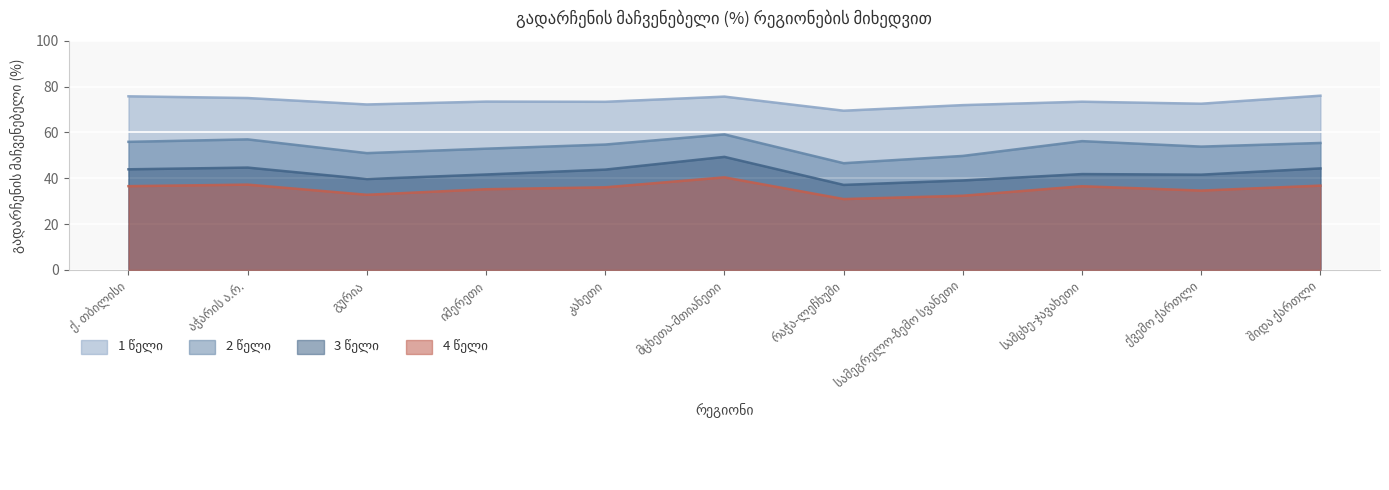

Where does the 3 წელი series first go above 41?

ქ. თბილისი